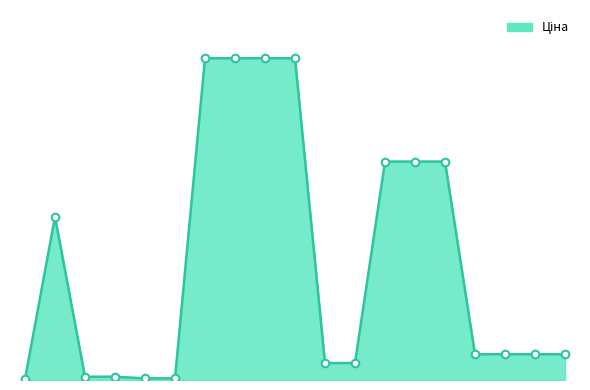

Does the chart have visible grid lines?

No